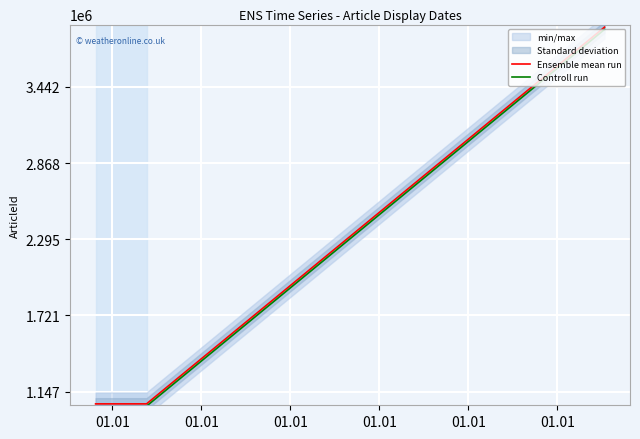

Is the value of Ensemble mean run at 01.01 greater than the value of Controll run at 01.01?

Yes